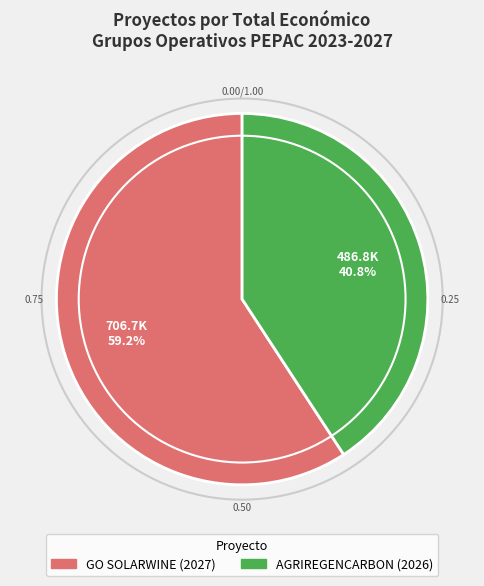

What is the largest slice in the pie chart?

GO SOLARWINE (2027)